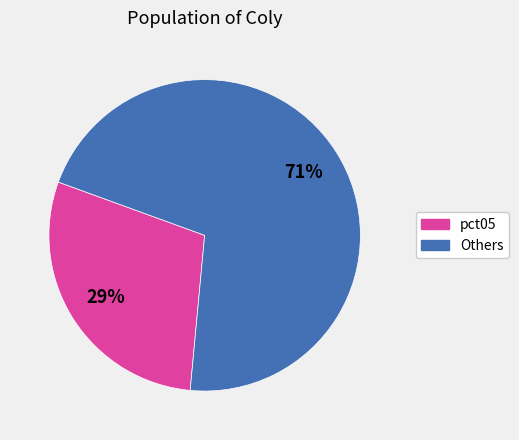

Count the number of slices in the pie.

2